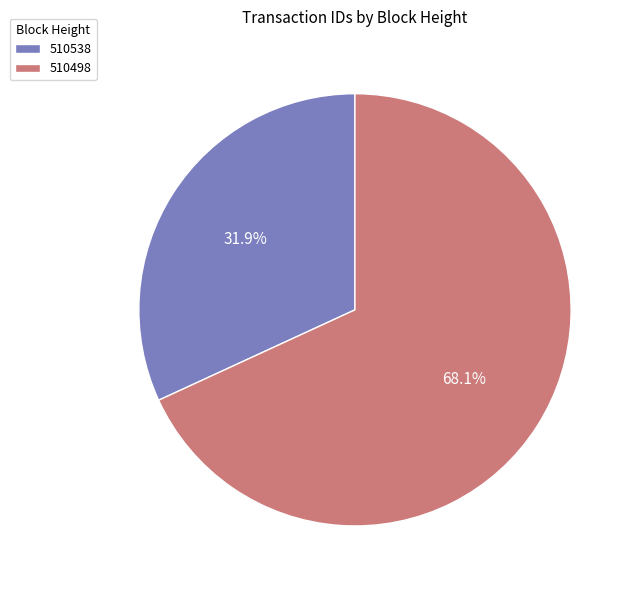

The 510498 slice represents 68% of the pie. True or false?

True